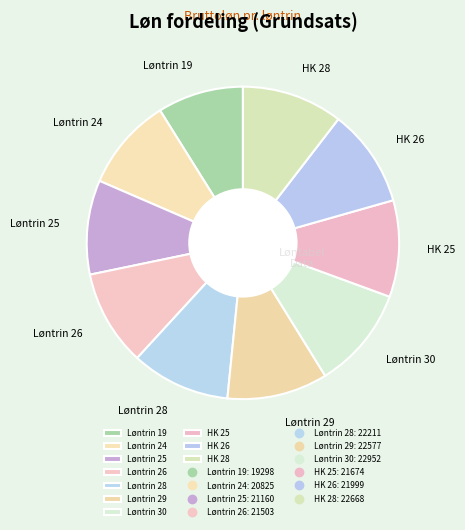

What is the ratio of the value at Løntrin 30 to the value at HK 26?

1.0